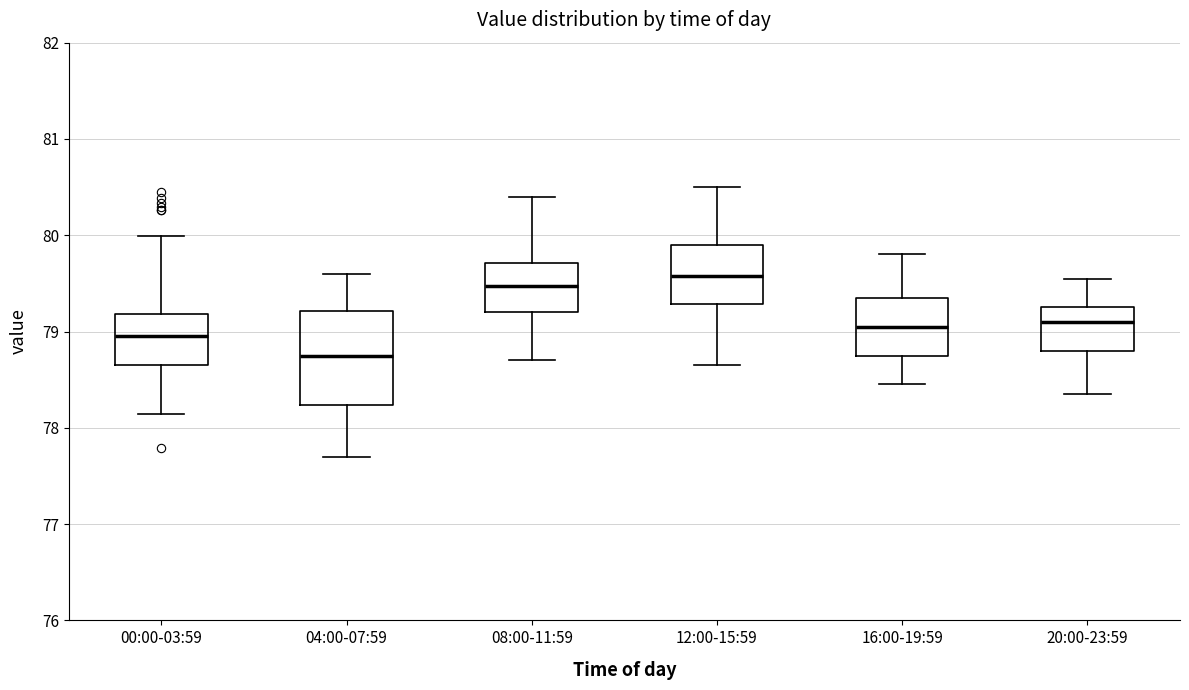

Reading left to right, transcribe this box plot: for each box, give where its median line is, the range the box spans, and where its two whiskers end, as read against the y-axis. The values are not printed on the chart, so give them approximately, as read against the axis.

00:00-03:59: median 79.0, box 78.6 to 79.2, whiskers 78.1 to 80.0
04:00-07:59: median 78.8, box 78.2 to 79.2, whiskers 77.7 to 79.6
08:00-11:59: median 79.5, box 79.2 to 79.7, whiskers 78.7 to 80.4
12:00-15:59: median 79.6, box 79.3 to 79.9, whiskers 78.7 to 80.5
16:00-19:59: median 79.1, box 78.8 to 79.4, whiskers 78.5 to 79.8
20:00-23:59: median 79.1, box 78.8 to 79.3, whiskers 78.4 to 79.6